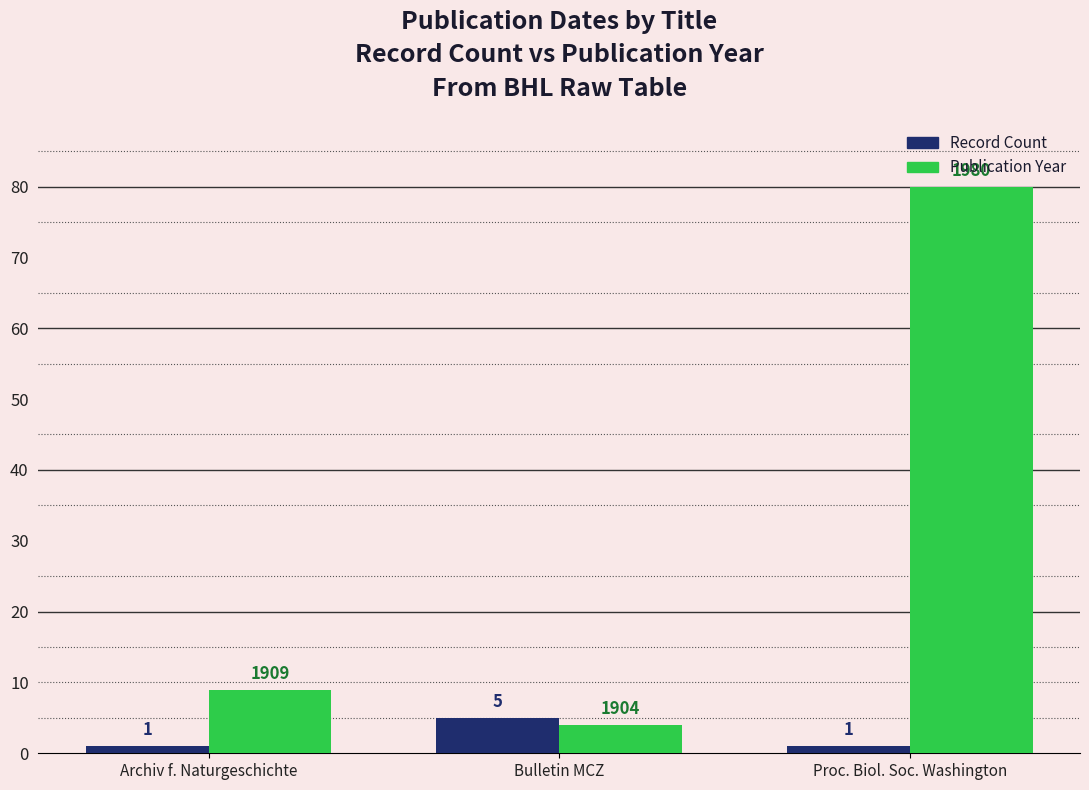

At which category is the sum across all series the highest?

Proc. Biol. Soc. Washington